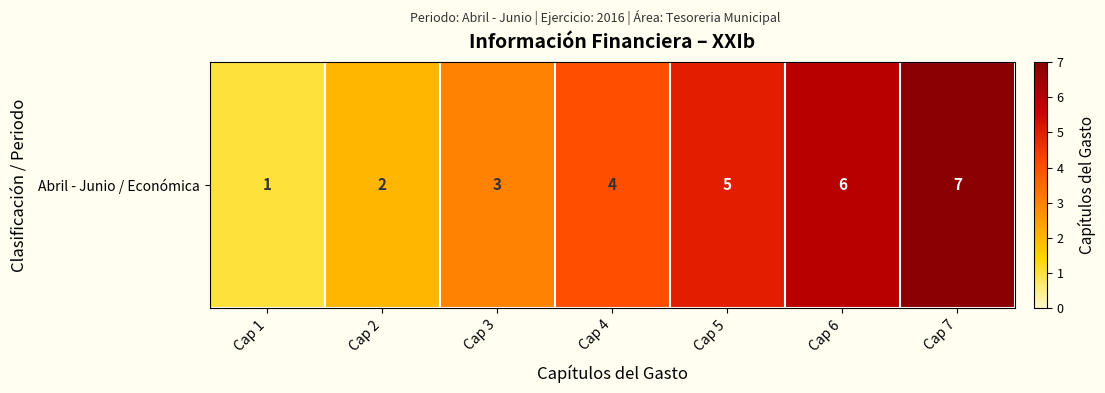

At which label is the value closest to 4?

Cap 4